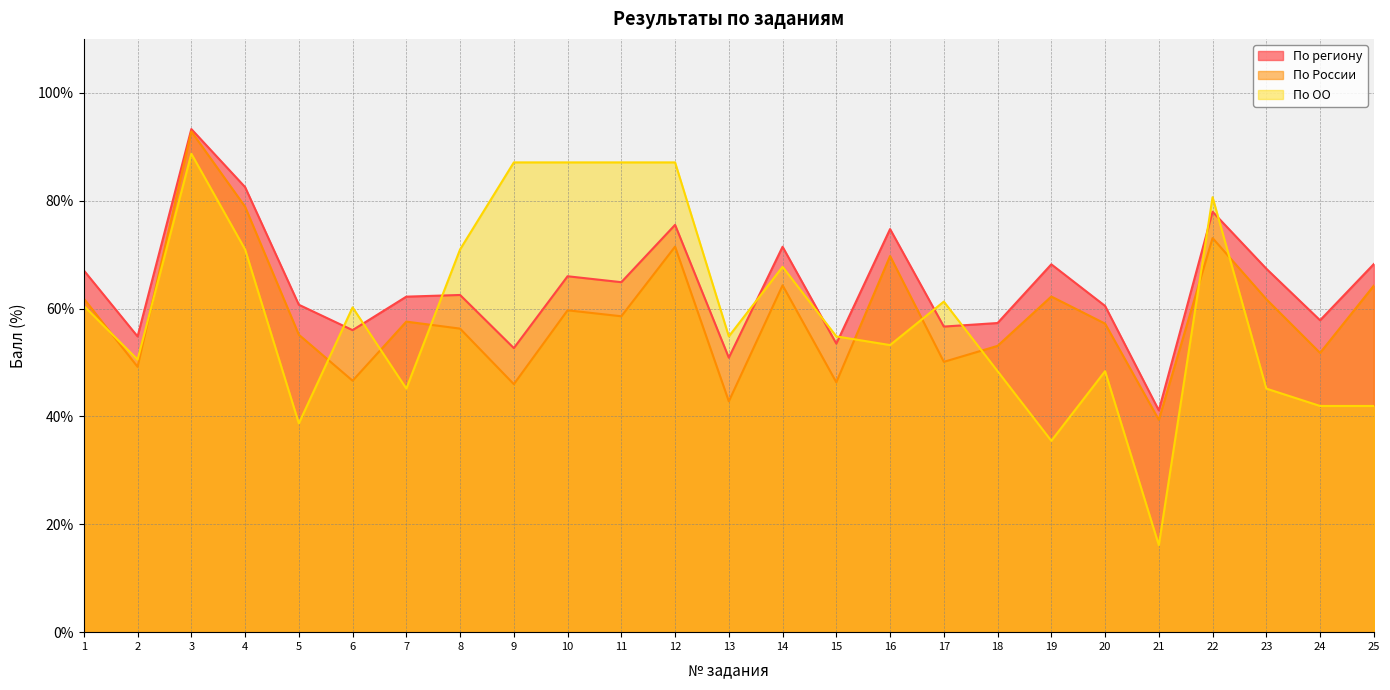

How many values in the По региону series are below 62?

11